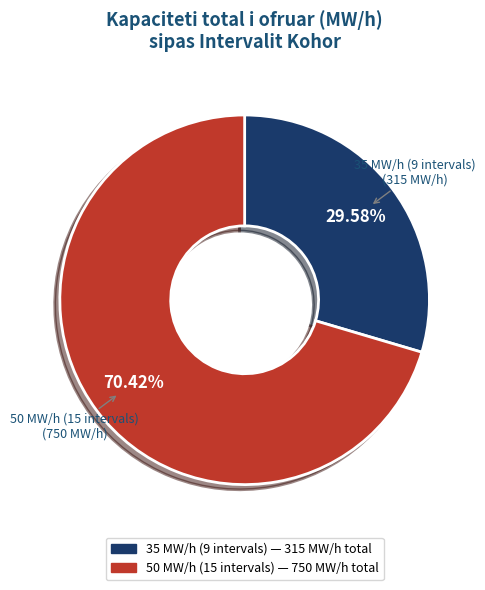

Count the number of slices in the pie.

2